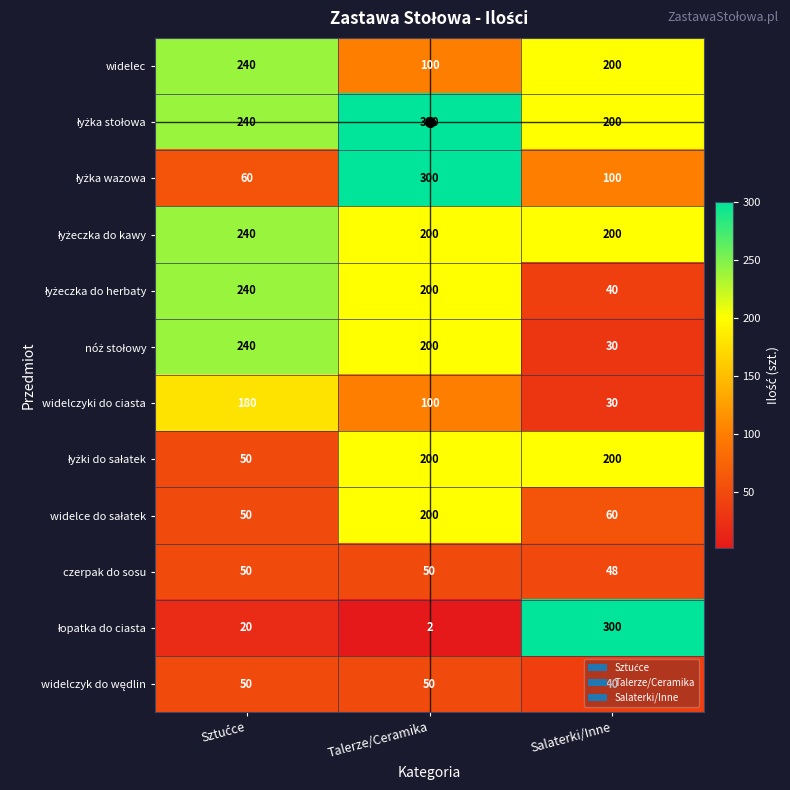

What is the sum of the widelec values at Talerze/Ceramika and Salaterki/Inne?

300